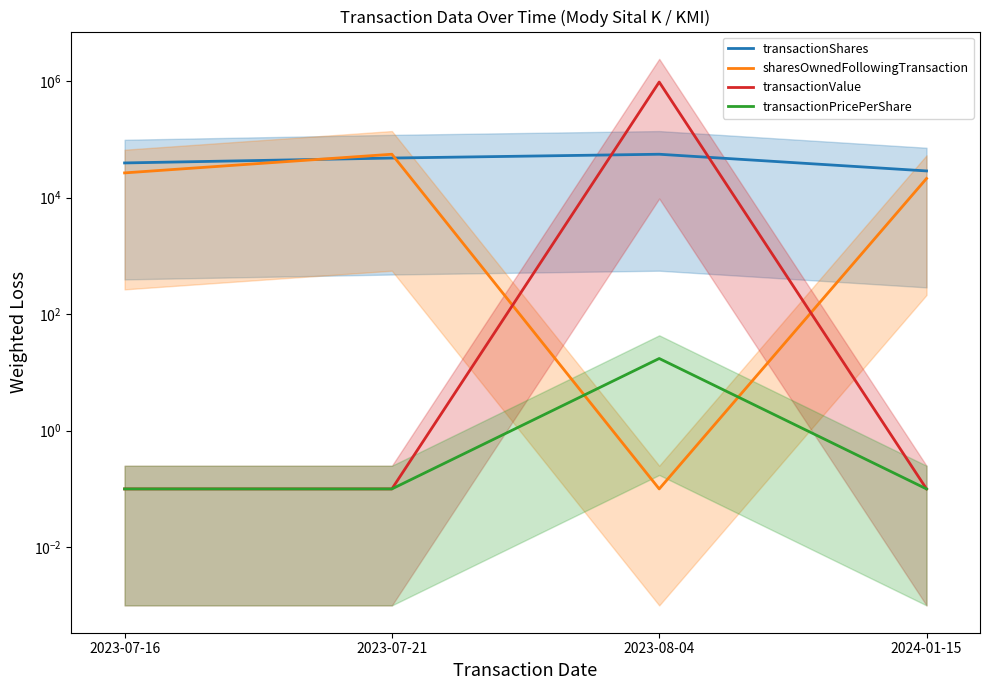

What is the value of the transactionPricePerShare point at the 4th from the left?

0.1